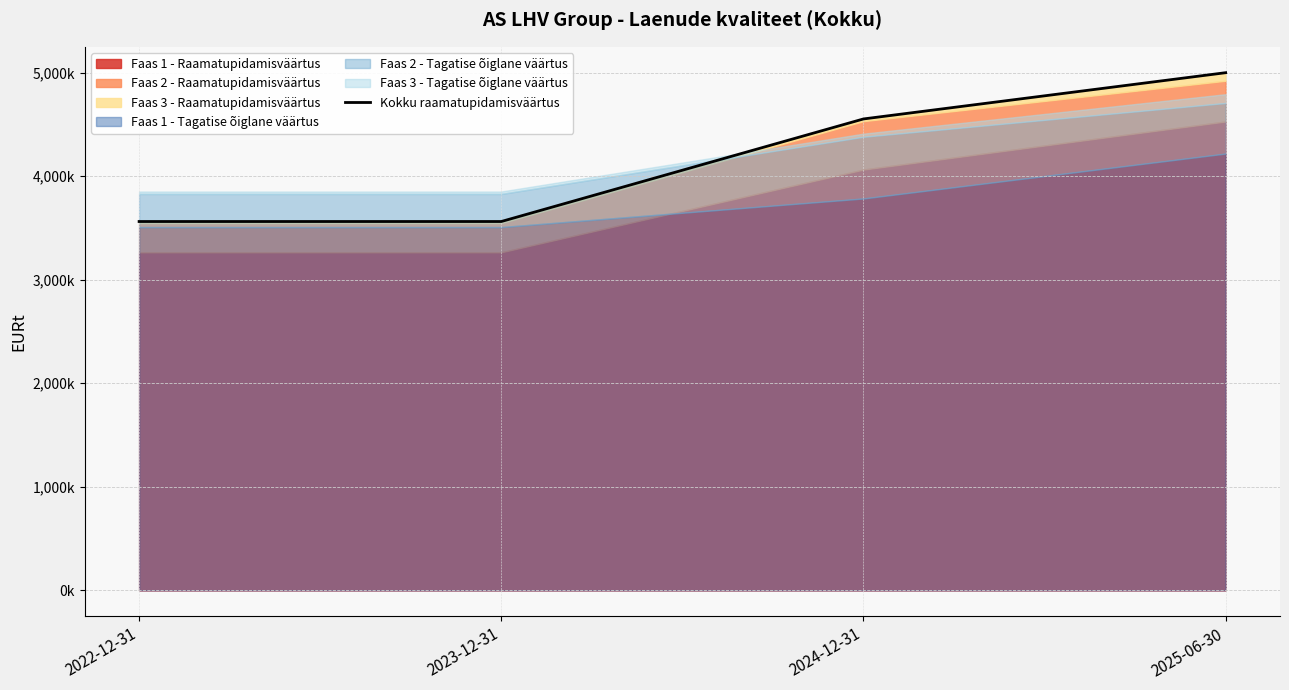

What position from the right is 2025-06-30?

1